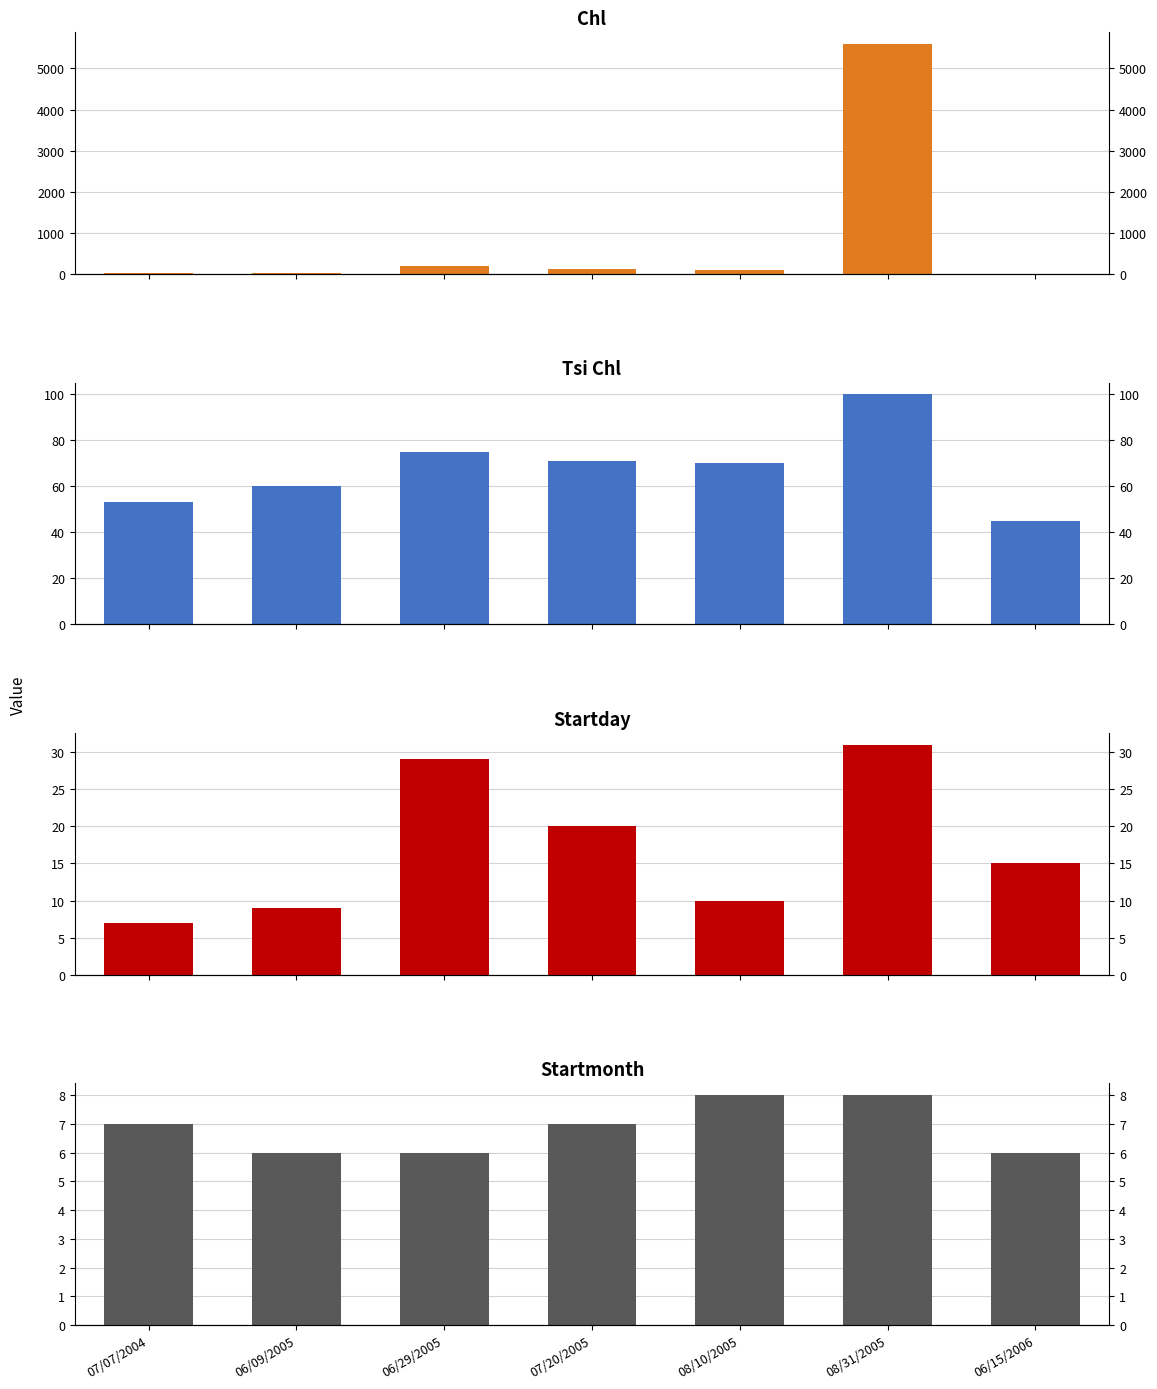

Where is Chl nearest to the value 2802?

06/29/2005